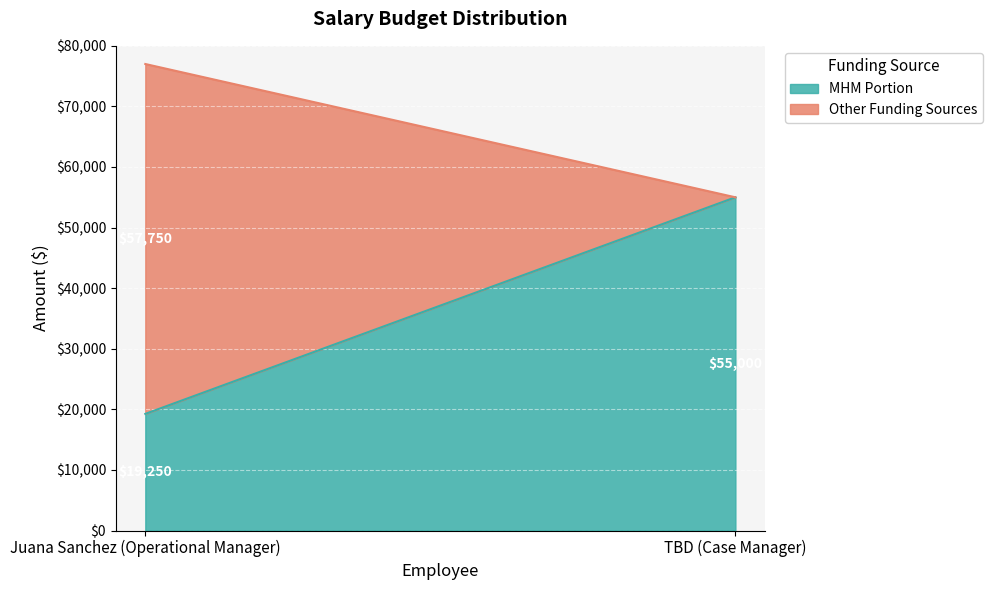

The MHM Portion series shows 19250 at Juana Sanchez (Operational Manager). True or false?

True